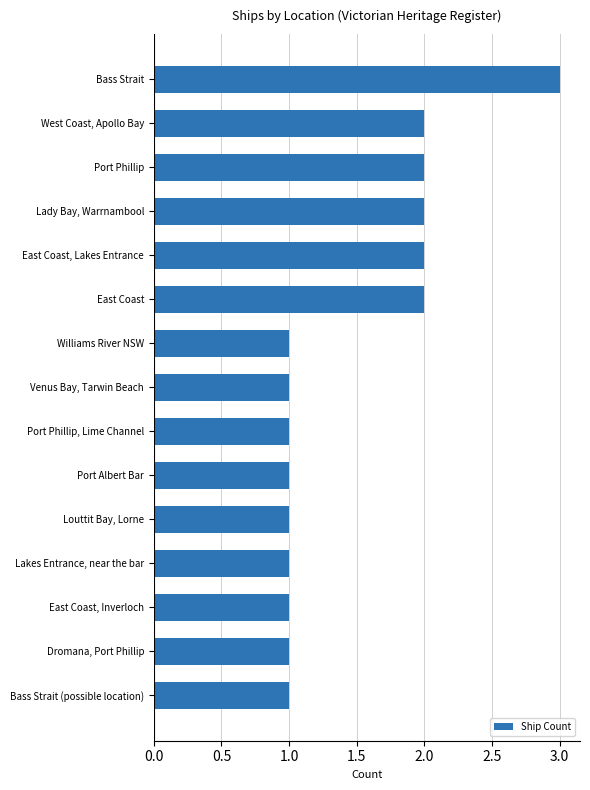

What is the ratio of the value at Williams River NSW to the value at Port Phillip, Lime Channel?

1.0